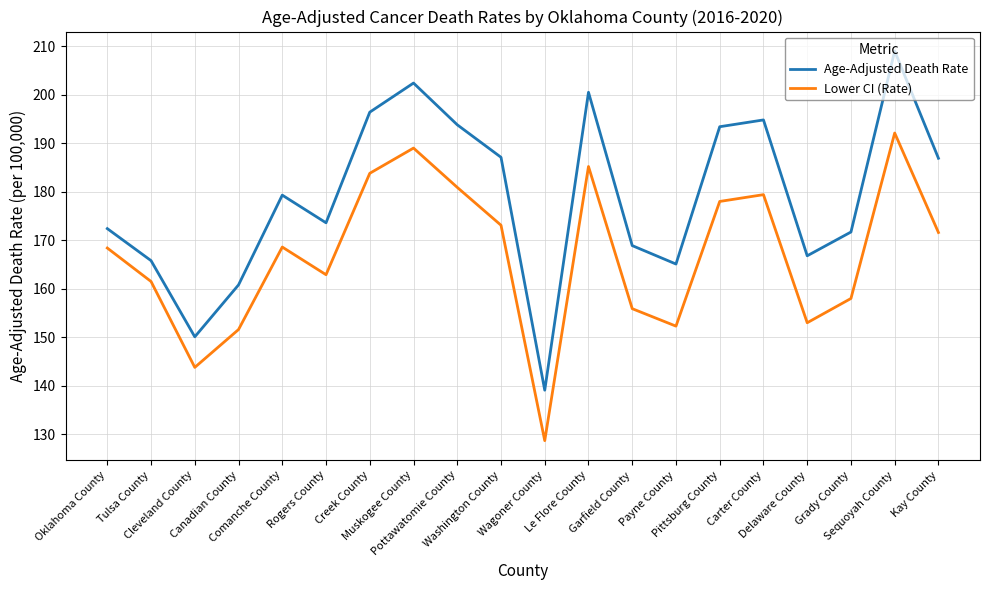

What is the difference between the Age-Adjusted Death Rate values at Creek County and Oklahoma County?

24.0